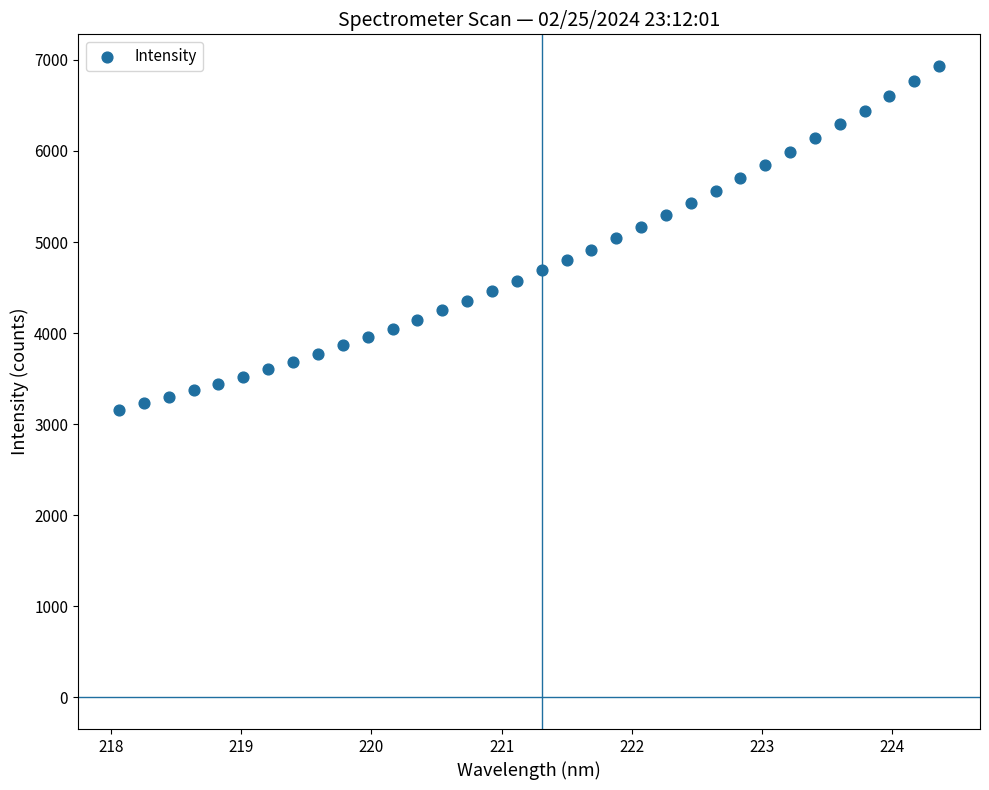

What is the range of X values (max minus min)?

6.3